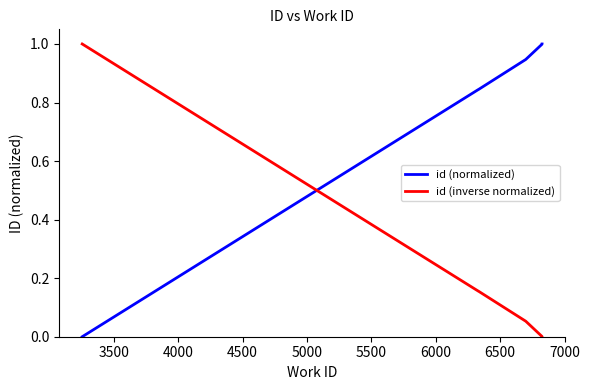

True or false: id (inverse normalized) has more than 1 points higher than both neighbors.

False